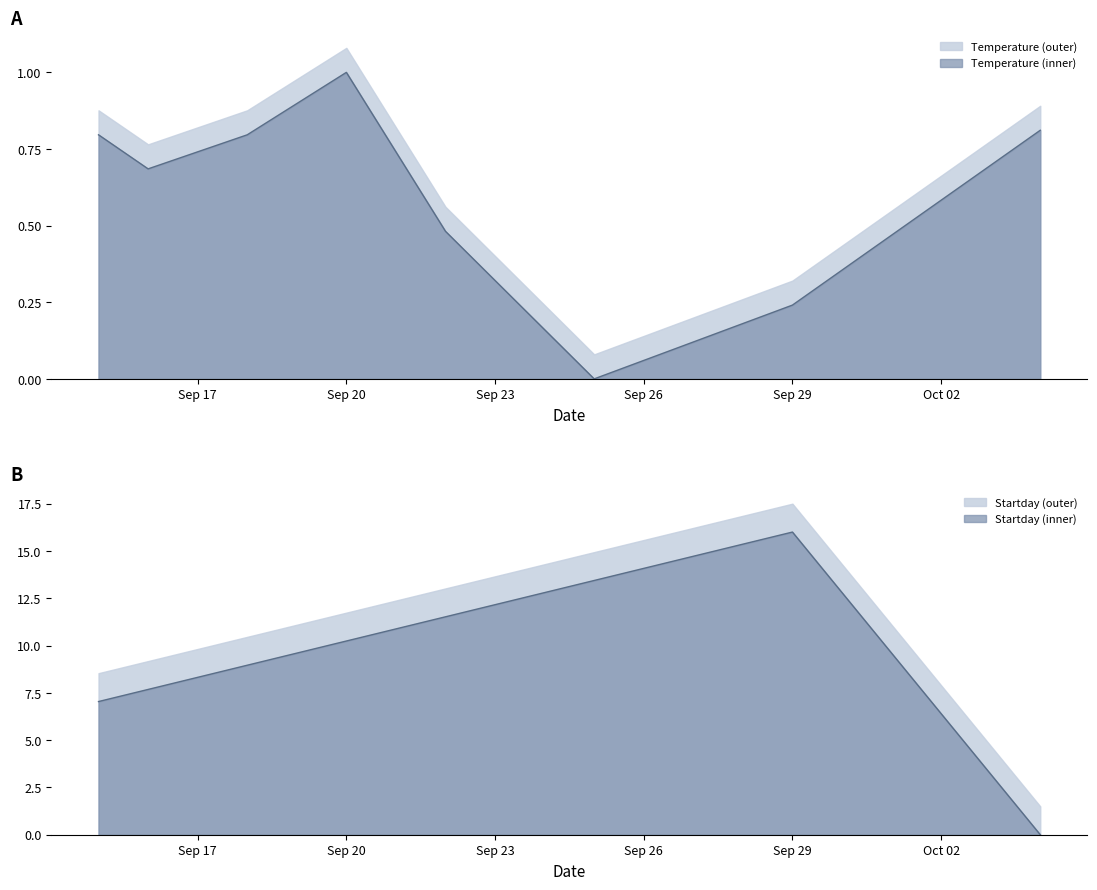

True or false: Temperature has a value of -0.5 at 09/25/2021.

False